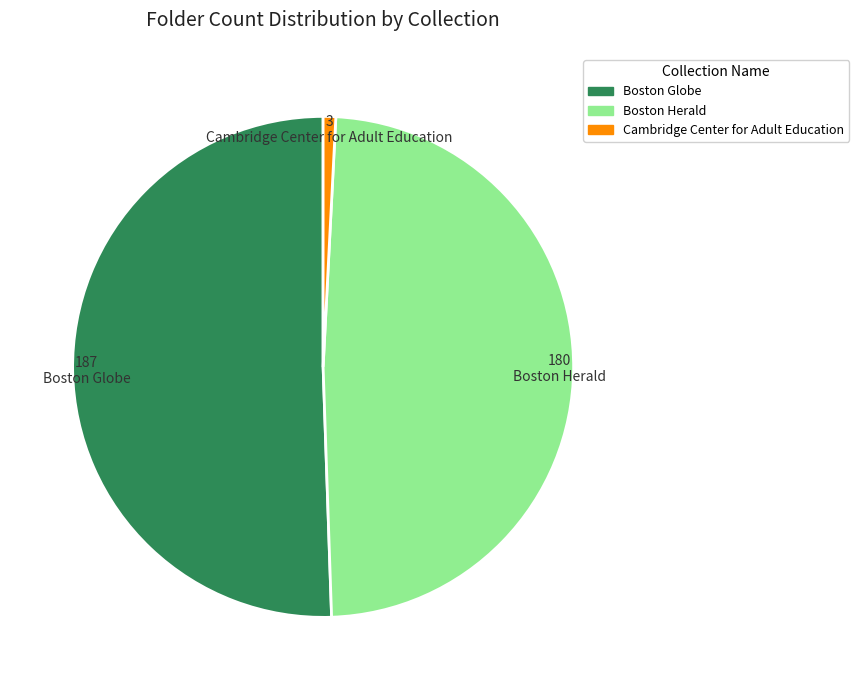

The Boston Globe slice represents 51% of the pie. True or false?

True